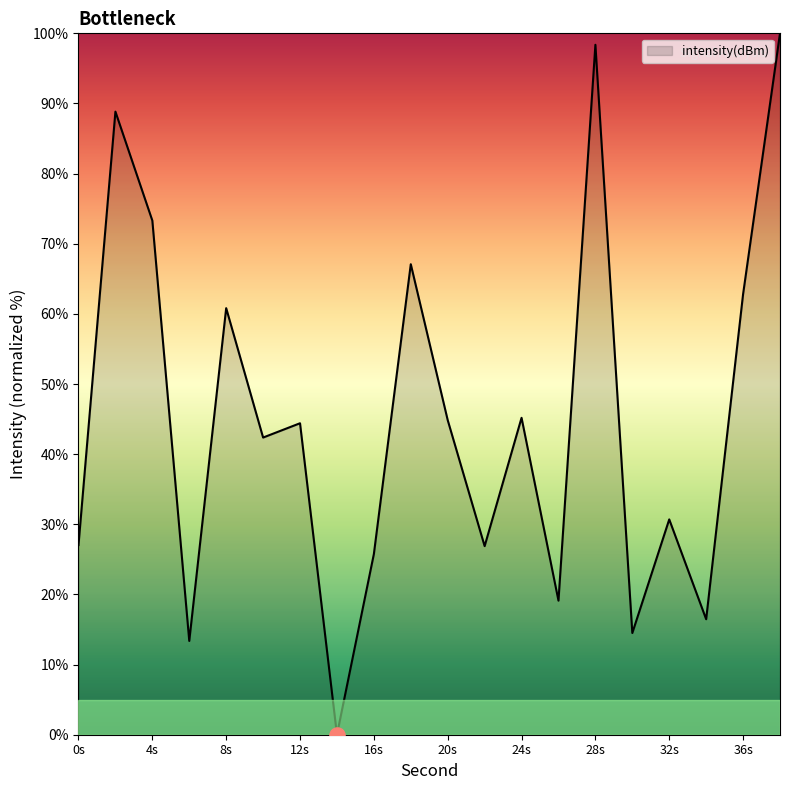

What is the maximum value shown in the chart?

100.0